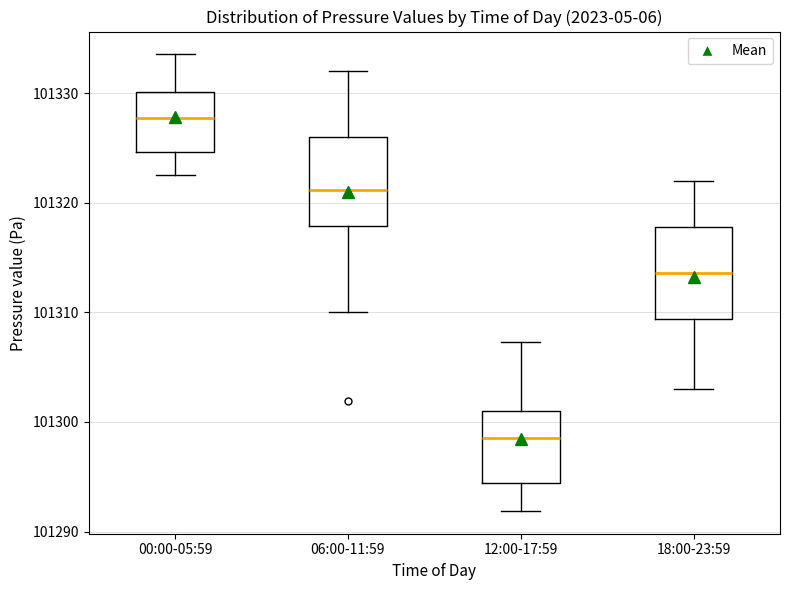

Where does the median line of the box for 00:00-05:59 sit on the y-axis? The values are not printed on the chart, so give them approximately, as read against the axis.

101328